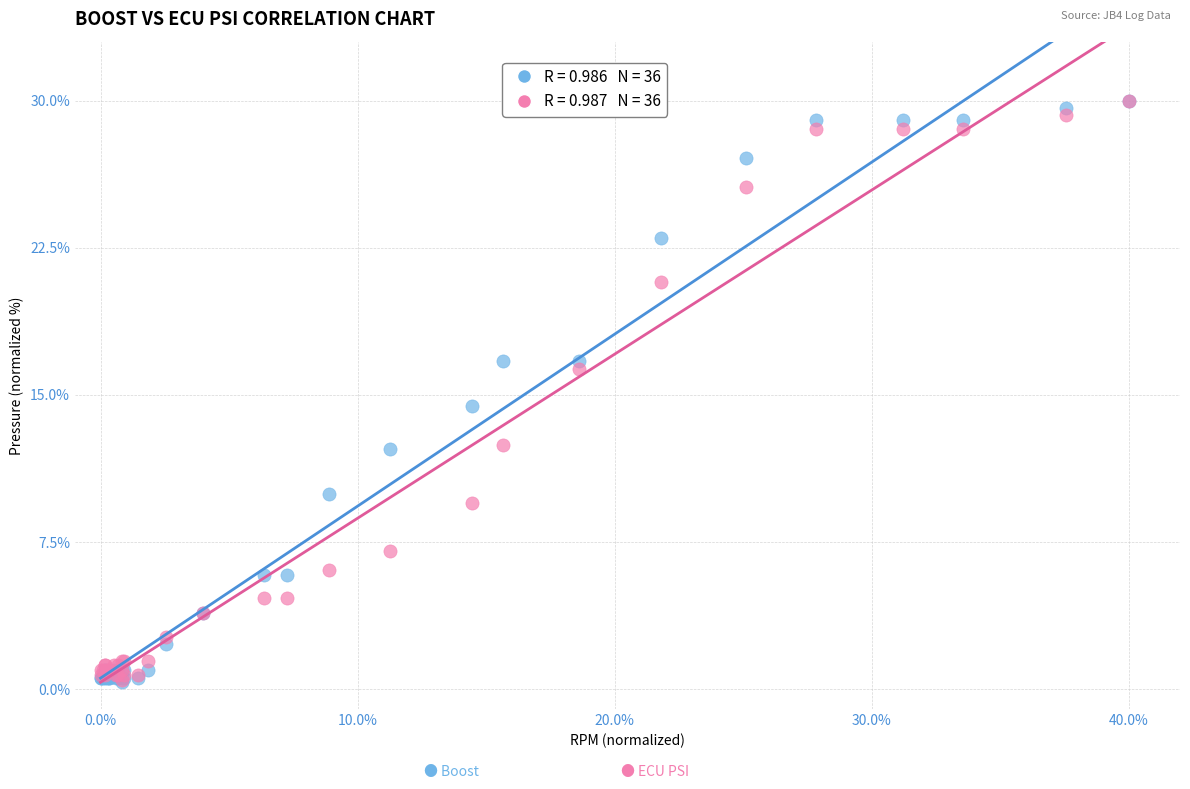

Across all series, what Y value is closest to 15?

14.4